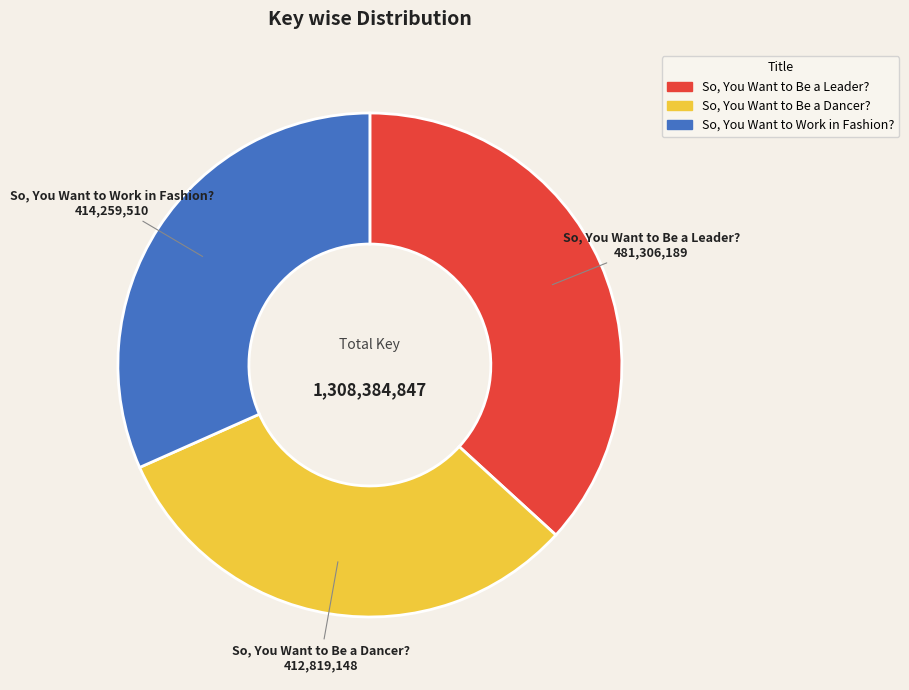

Does So, You Want to Be a Dancer? account for over 50% of the chart?

No